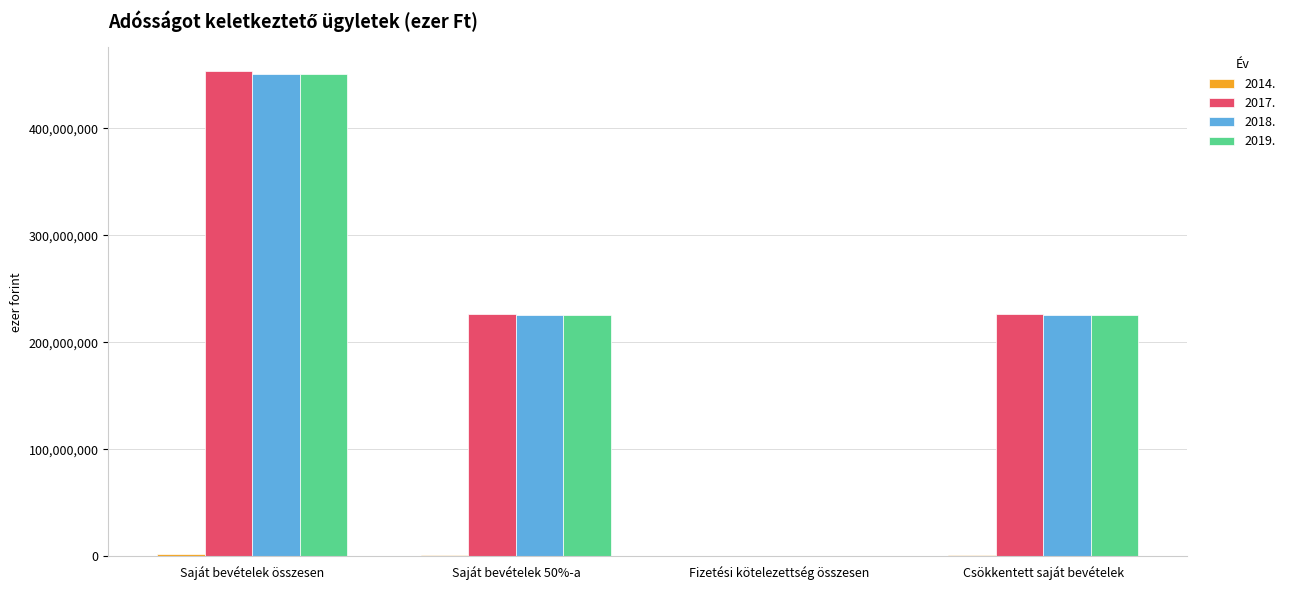

At which label does 2019. reach its peak?

Saját bevételek összesen